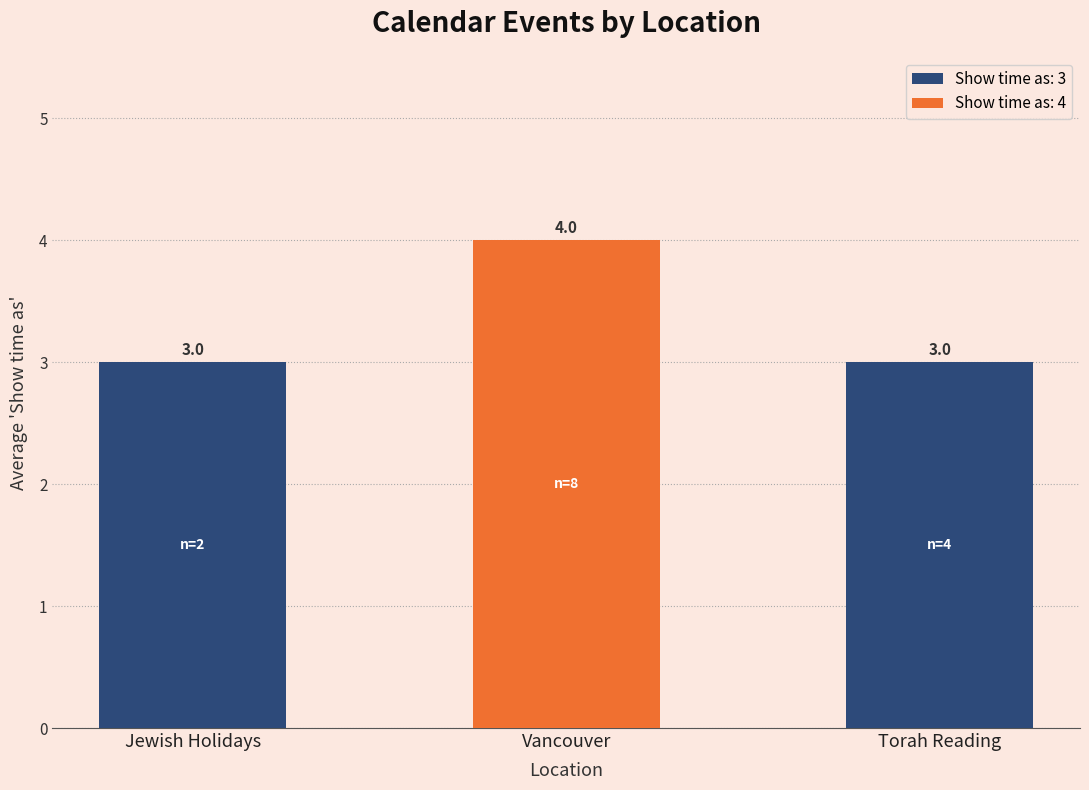

Between Vancouver and Jewish Holidays, which is larger?

Vancouver